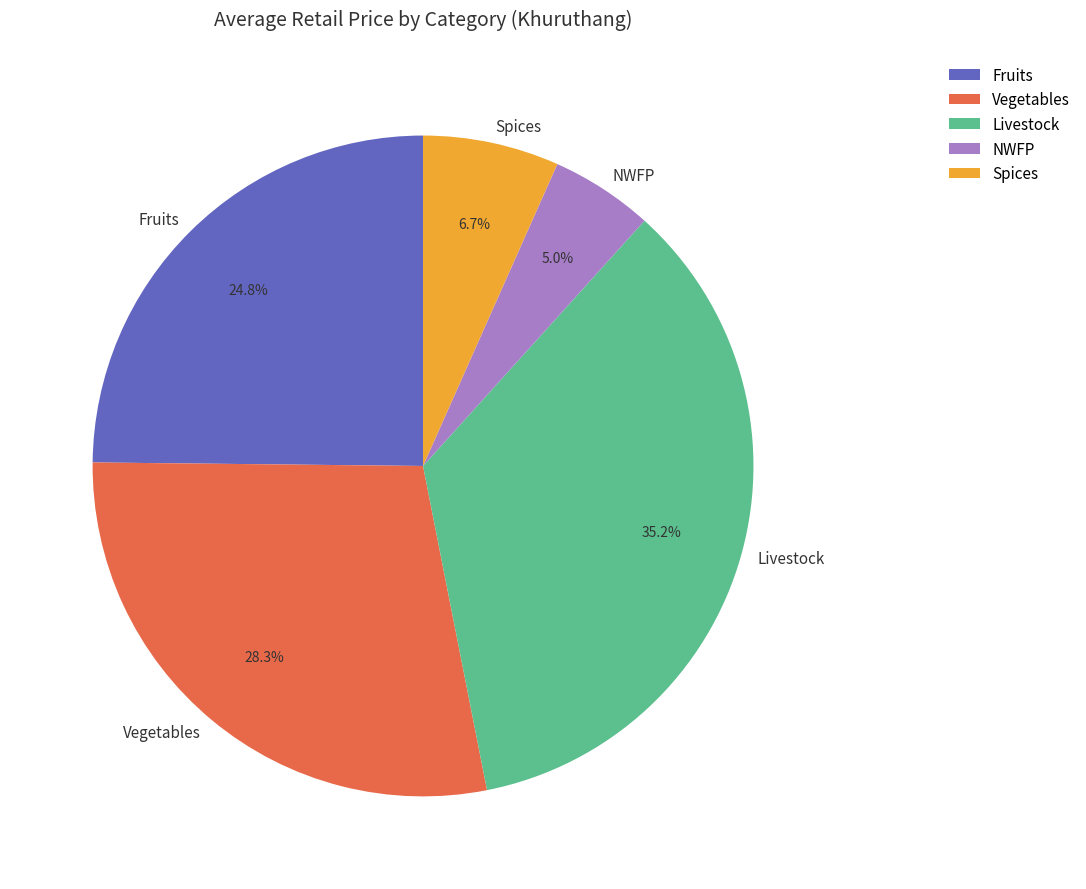

Count the number of slices in the pie.

5